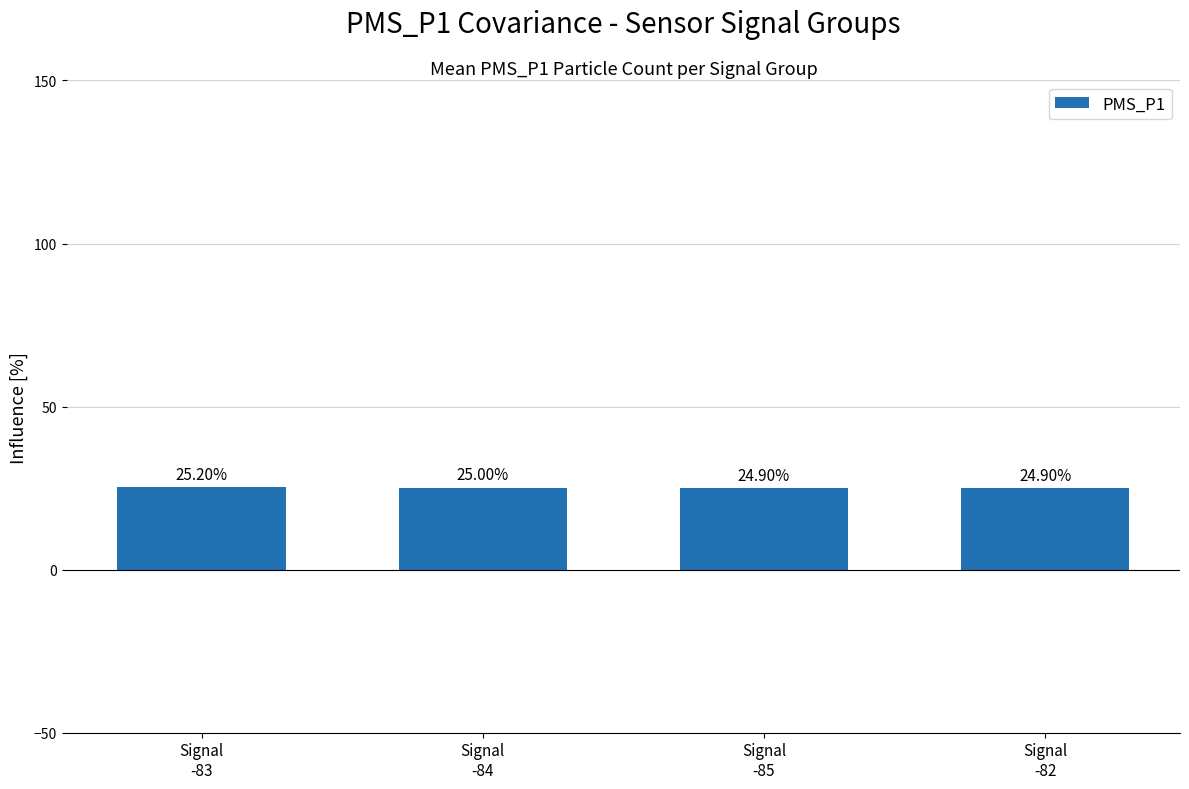

Which label corresponds to the largest value in the chart?

Signal
-83